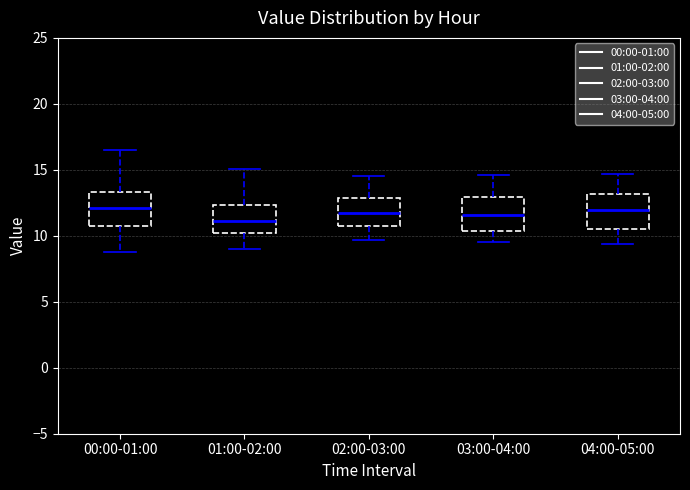

Reading left to right, transcribe this box plot: for each box, give where its median line is, the range the box spans, and where its two whiskers end, as read against the y-axis. The values are not printed on the chart, so give them approximately, as read against the axis.

00:00-01:00: median 12.0, box 10.5 to 13.5, whiskers 9.0 to 16.5
01:00-02:00: median 11.0, box 10.0 to 12.5, whiskers 9.0 to 15.0
02:00-03:00: median 12.0, box 10.5 to 13.0, whiskers 9.5 to 14.5
03:00-04:00: median 11.5, box 10.5 to 13.0, whiskers 9.5 to 14.5
04:00-05:00: median 12.0, box 10.5 to 13.0, whiskers 9.5 to 14.5